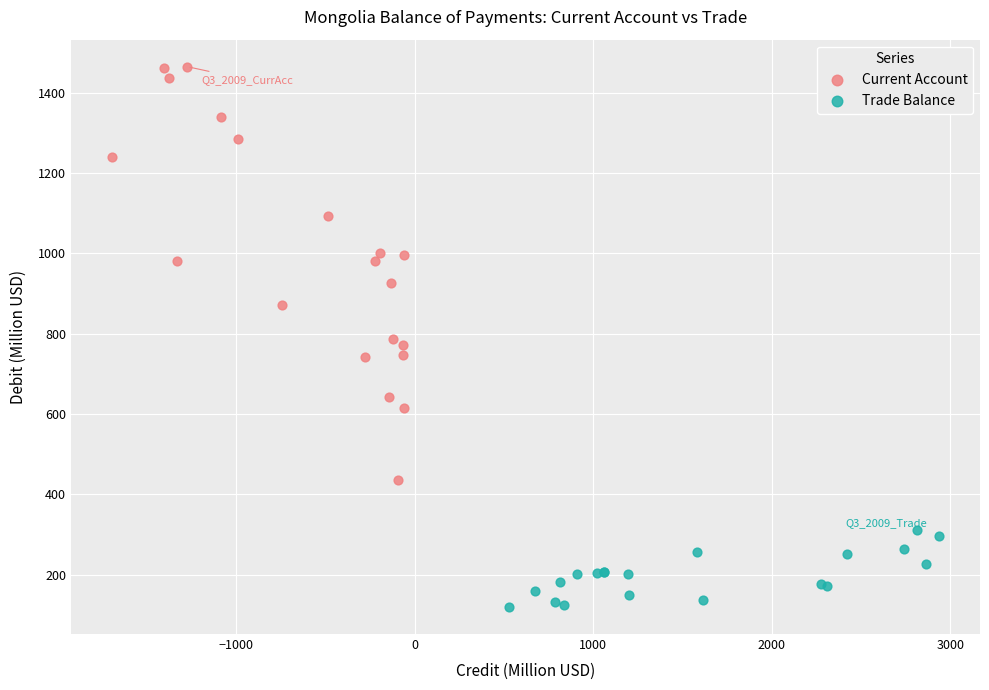

What are all the series names shown in the legend?

Current Account, Trade Balance